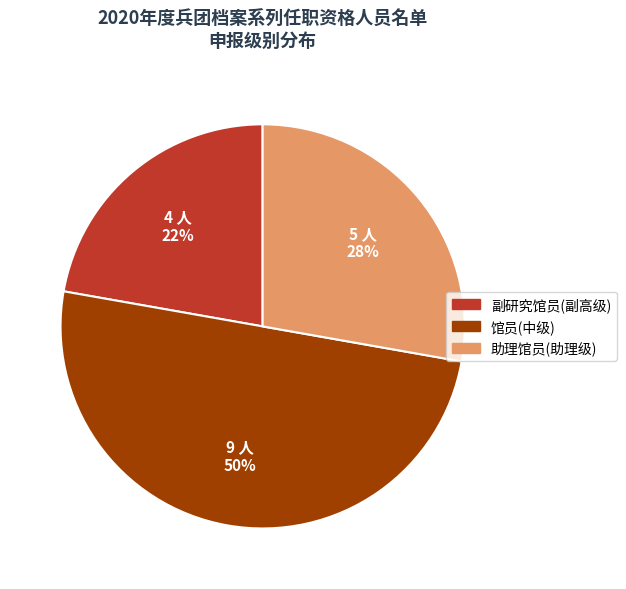

To the nearest percent, what is the difference between the largest and smallest slice percentages?

28%